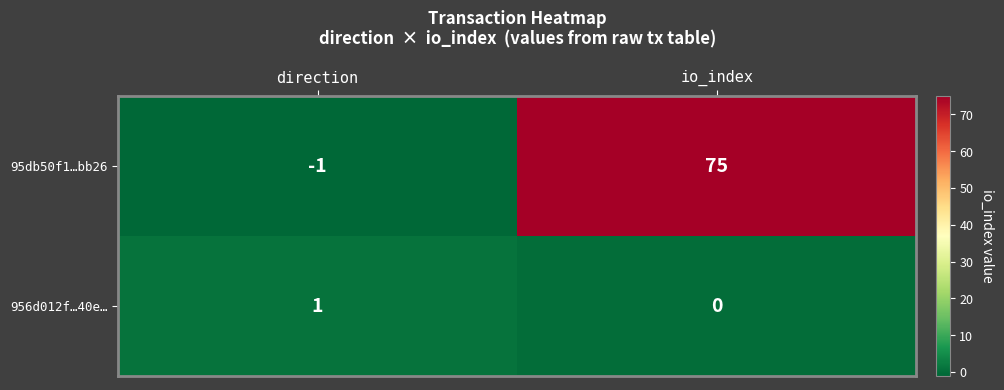

At direction, list the series in order from largest to smallest.

956d012f…40e…, 95db50f1…bb26